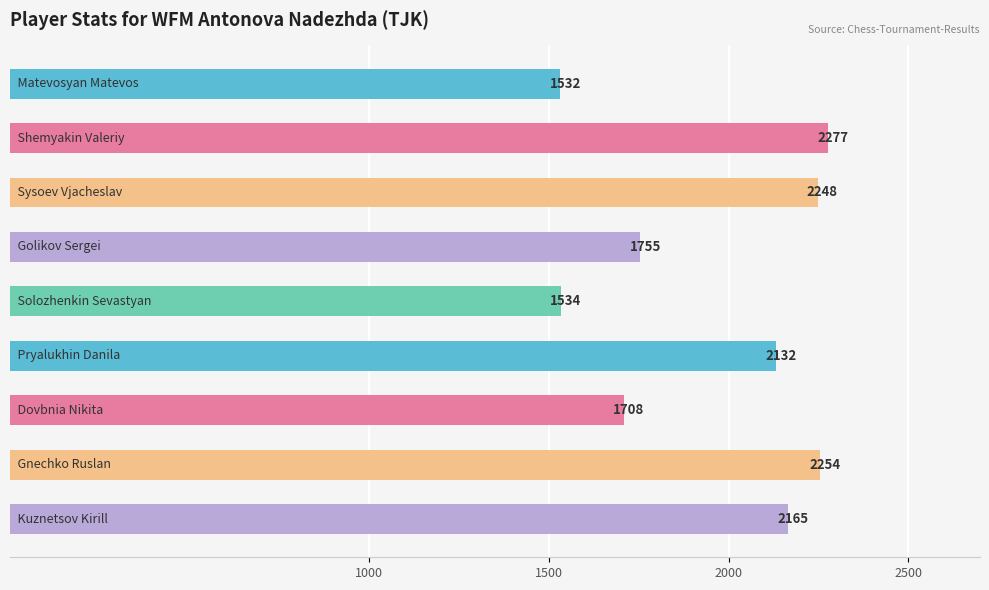

Reading top to bottom, extract all data points from this chart.

1532	2277	2248	1755	1534	2132	1708	2254	2165